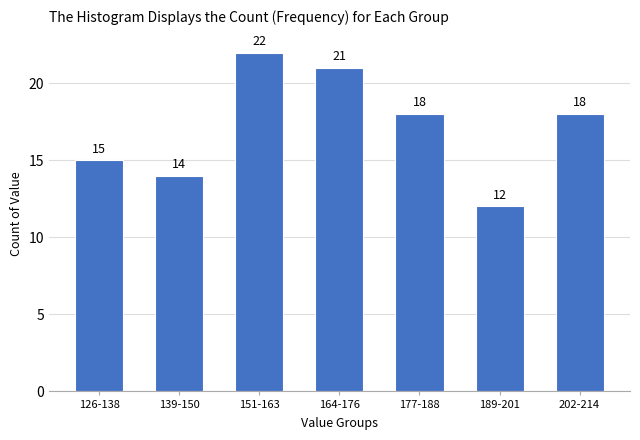

Reading left to right, extract all data points from this chart.

15	14	22	21	18	12	18